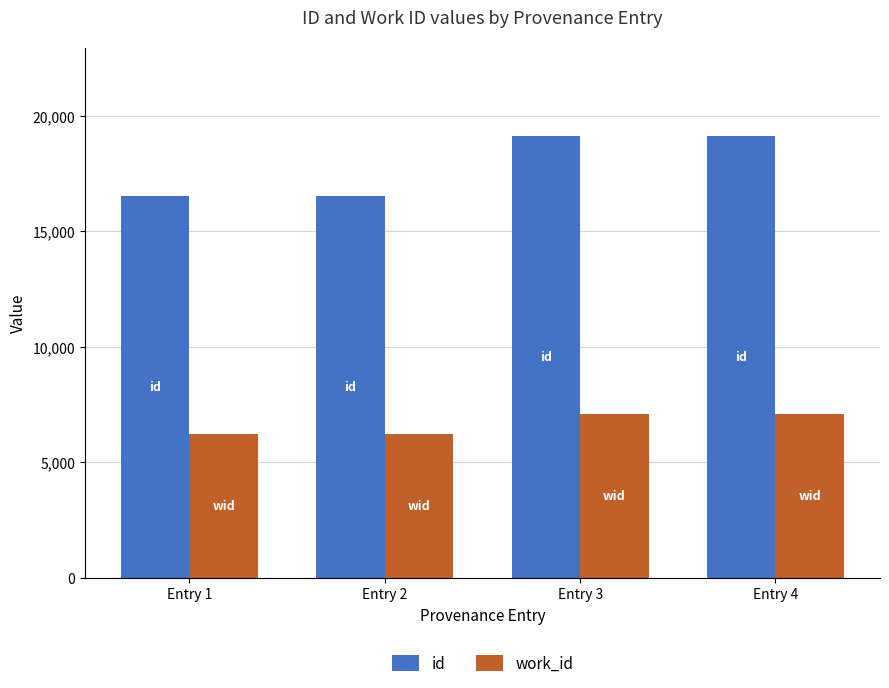

Rank the series by their maximum value, from lowest to highest.

work_id, id